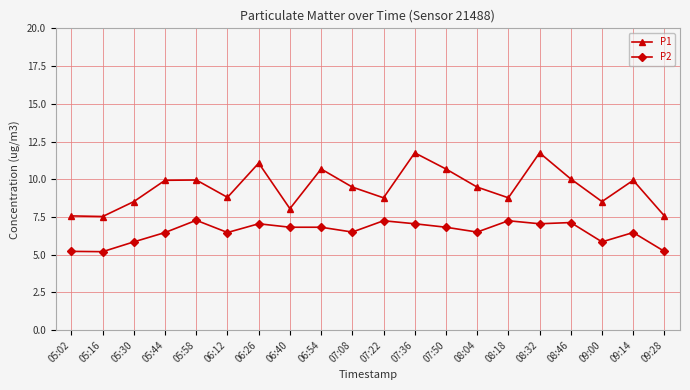

What is the spread (max minus min) of values at 07:08?

3.0